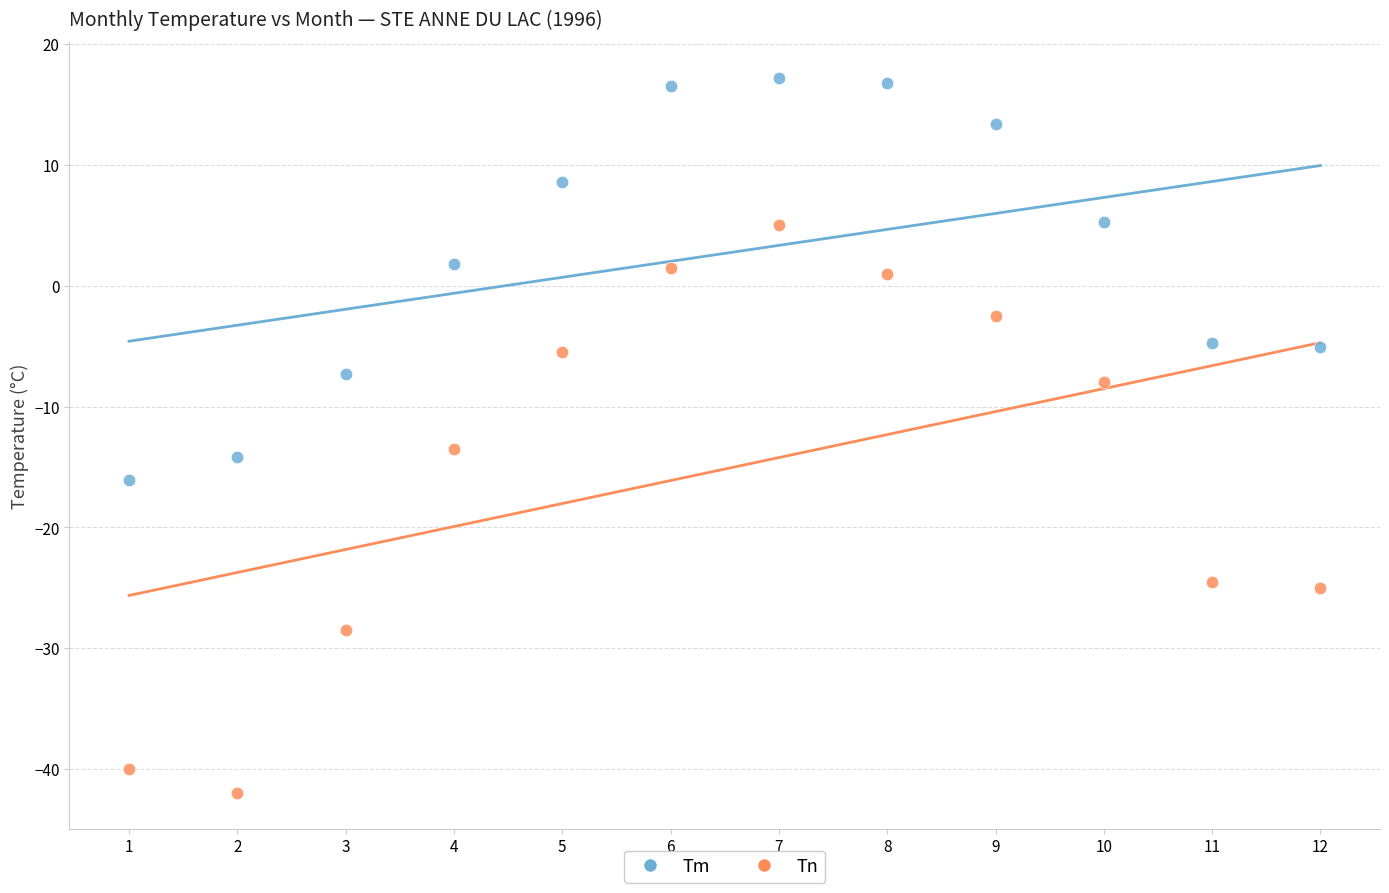

Across all series, what Y value is closest to -12?

-13.5